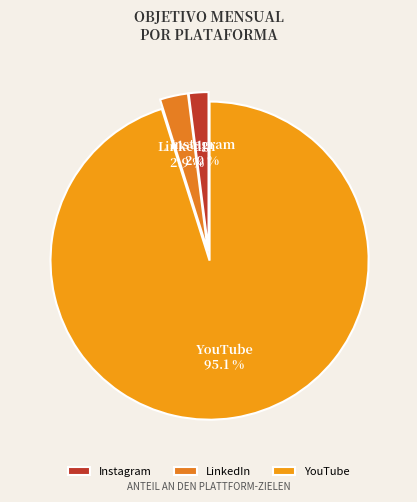

How many segments does this pie chart have?

3